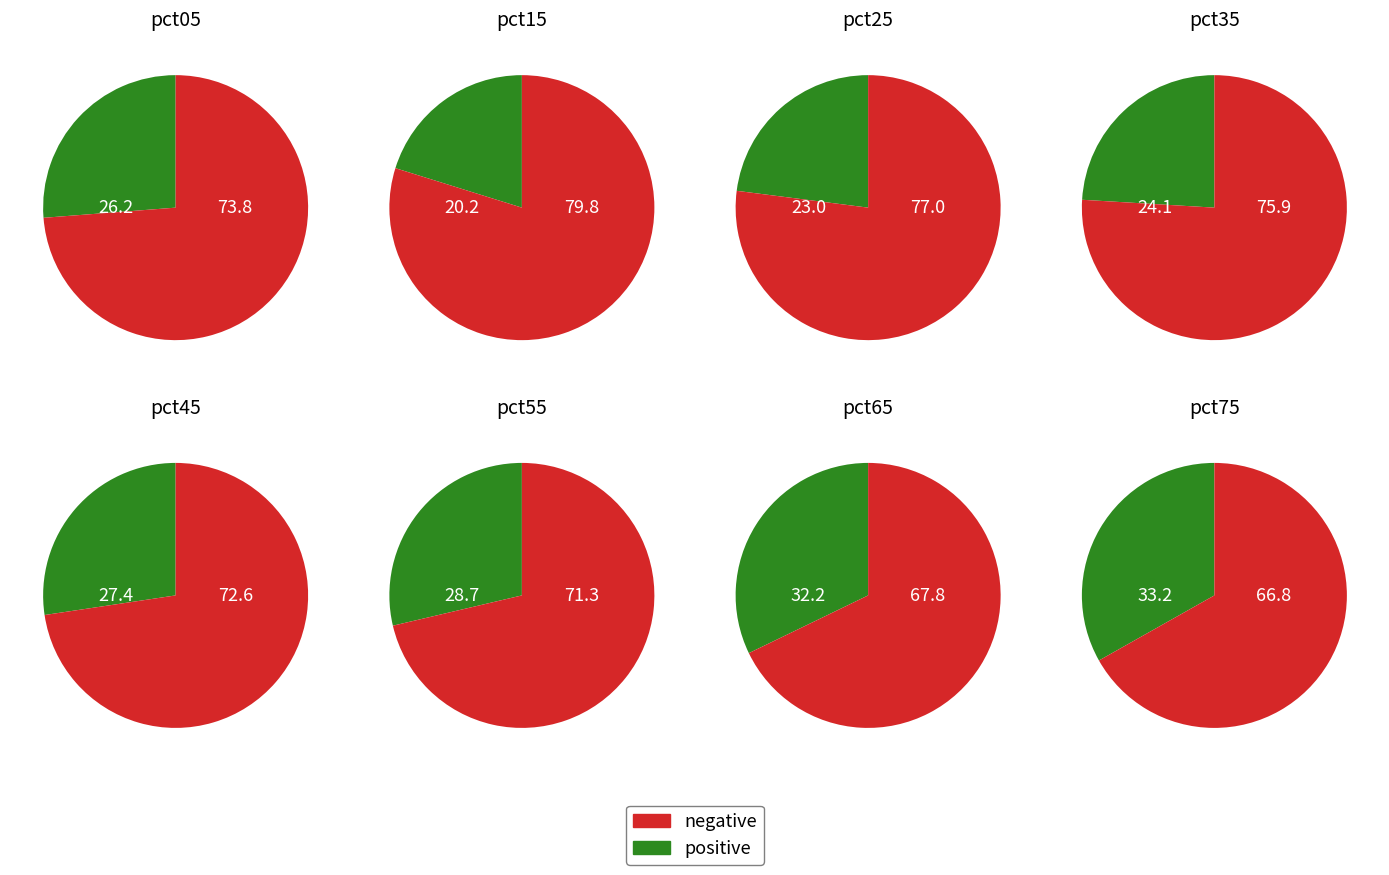

Rank the categories by value from highest to lowest.

pct75, pct65, pct55, pct45, pct05, pct35, pct25, pct15